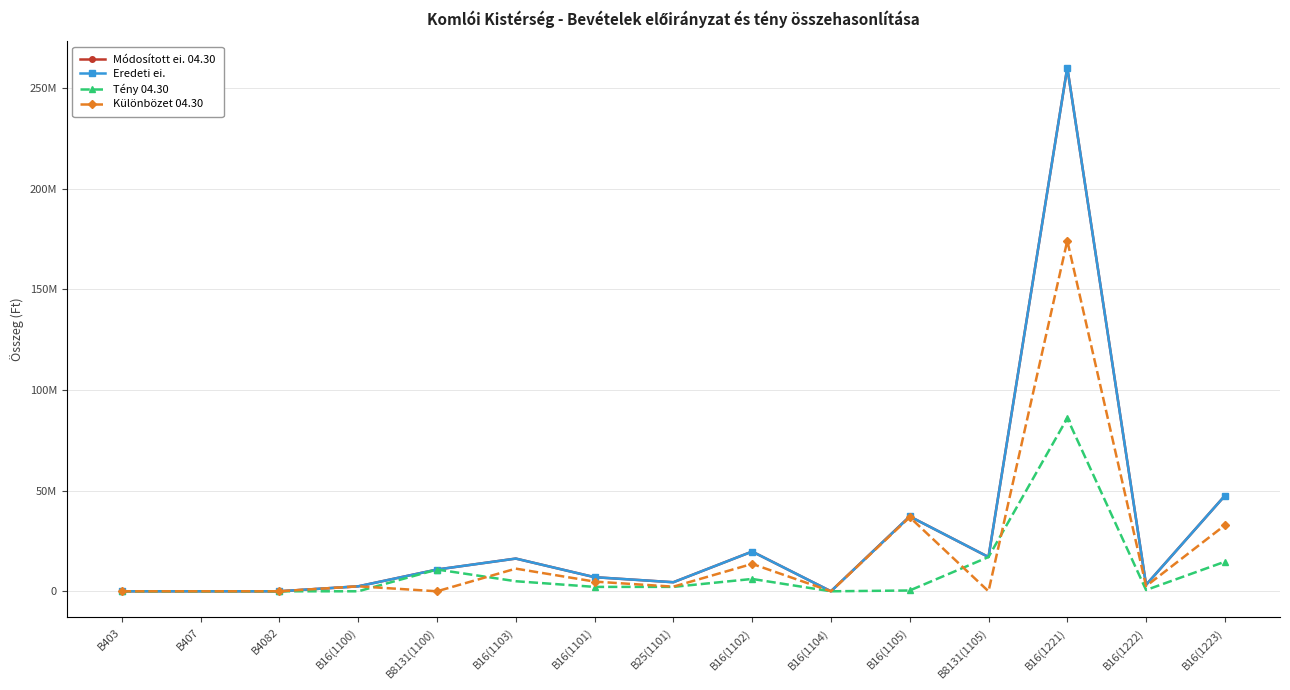

Is the value of Különbözet 04.30 at B16(1105) greater than the value of Tény 04.30 at B16(1223)?

Yes